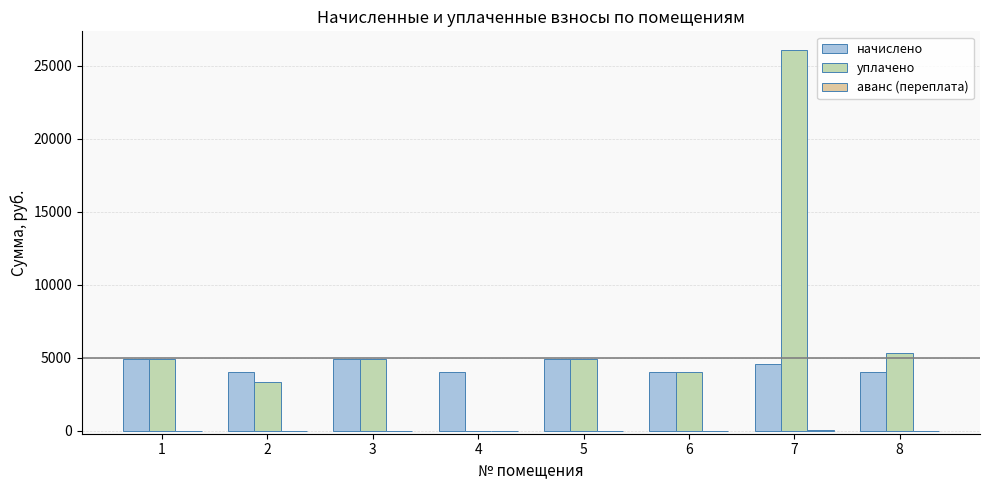

What is the total value across all series at 2?

7424.7